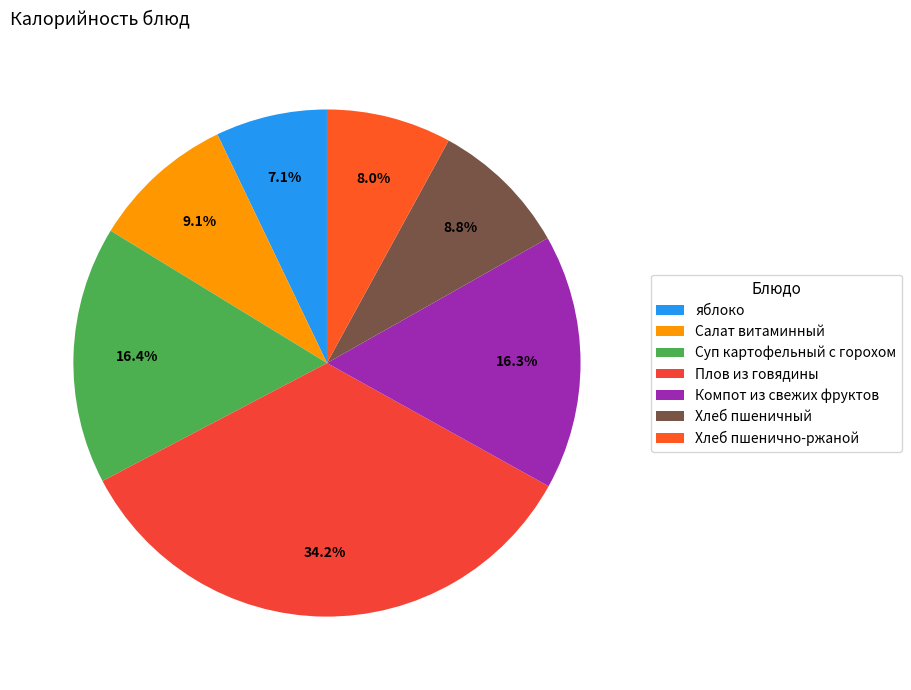

What percentage is the яблоко slice, to the nearest percent?

7%